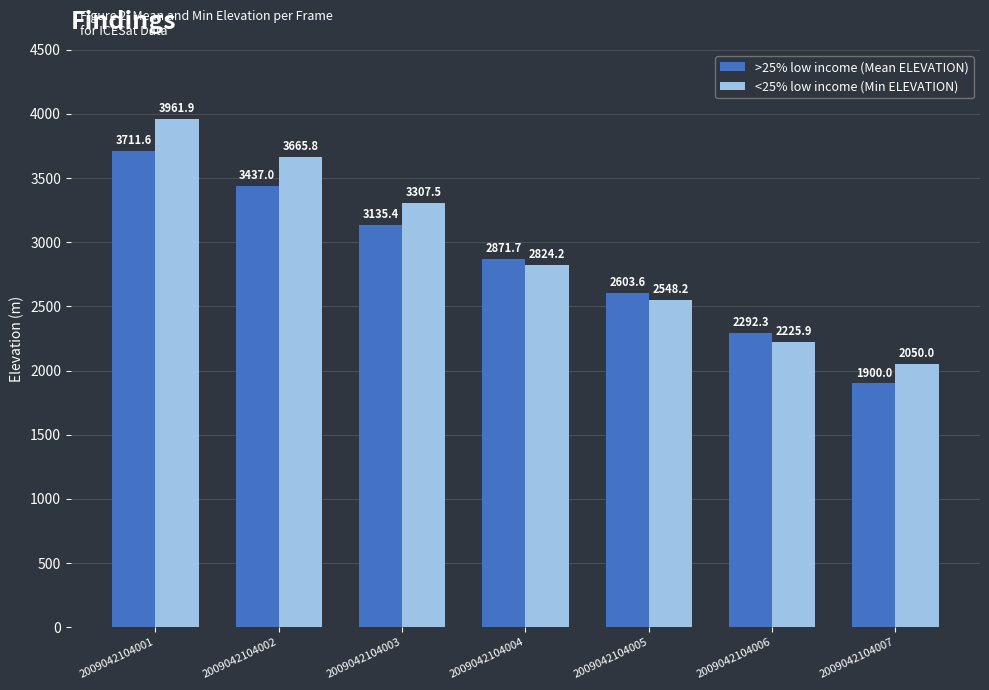

What is the maximum value for >25% low income (Mean ELEVATION)?

3711.6